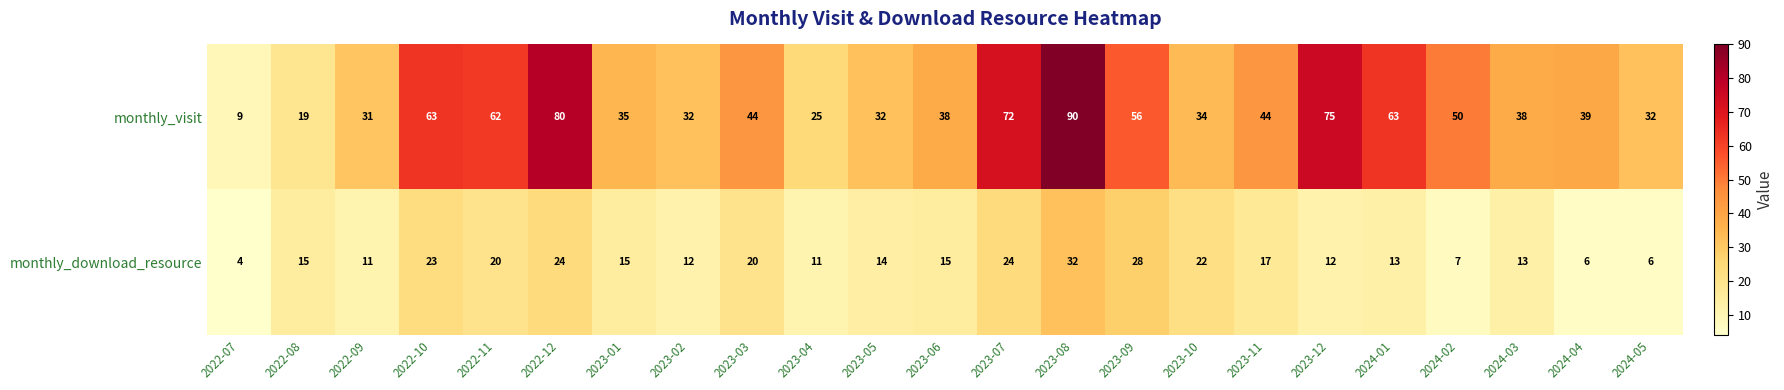

What is the spread (max minus min) of values at 2022-08?

4